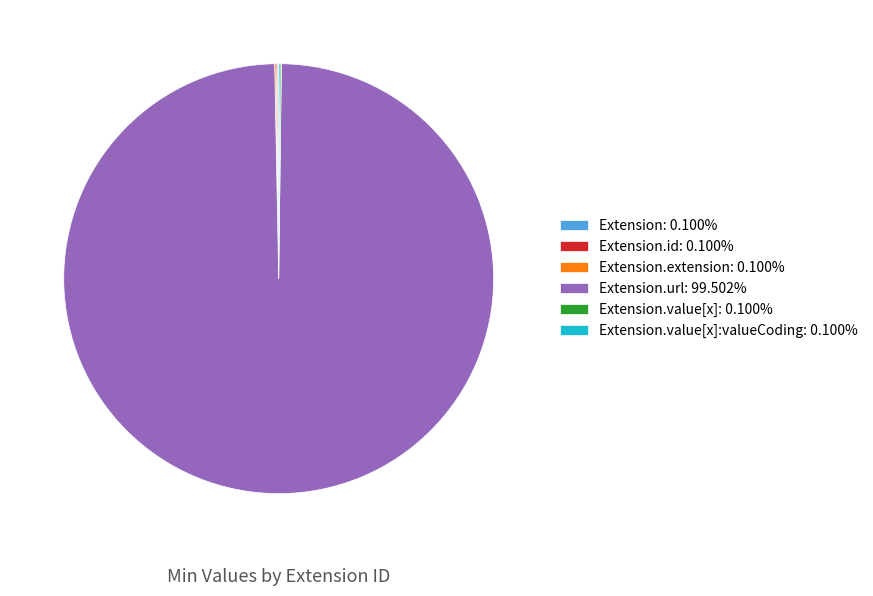

Is there any slice that represents more than half of the pie?

Yes